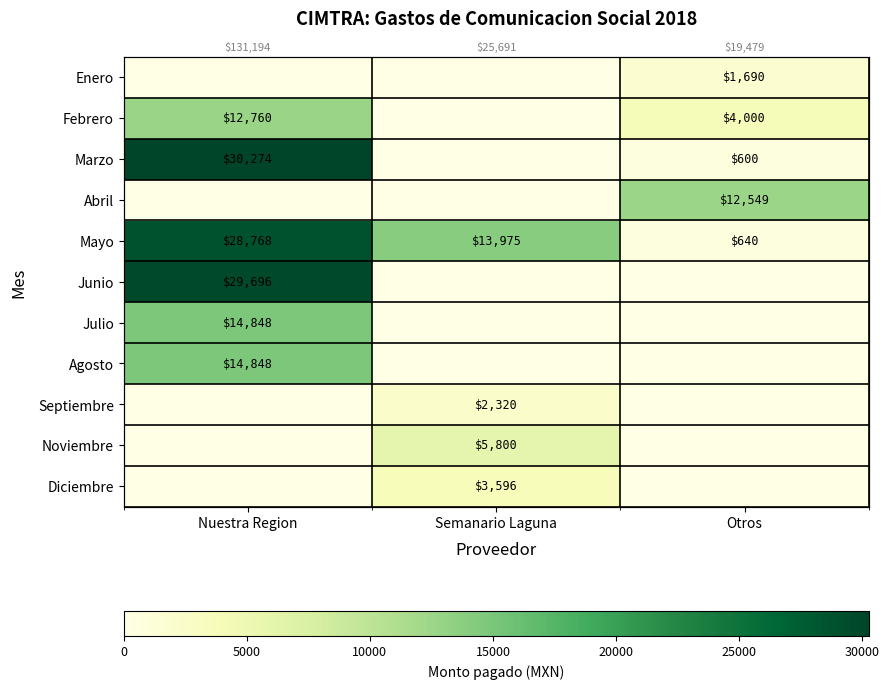

At which label does Marzo first exceed 600?

Nuestra Region